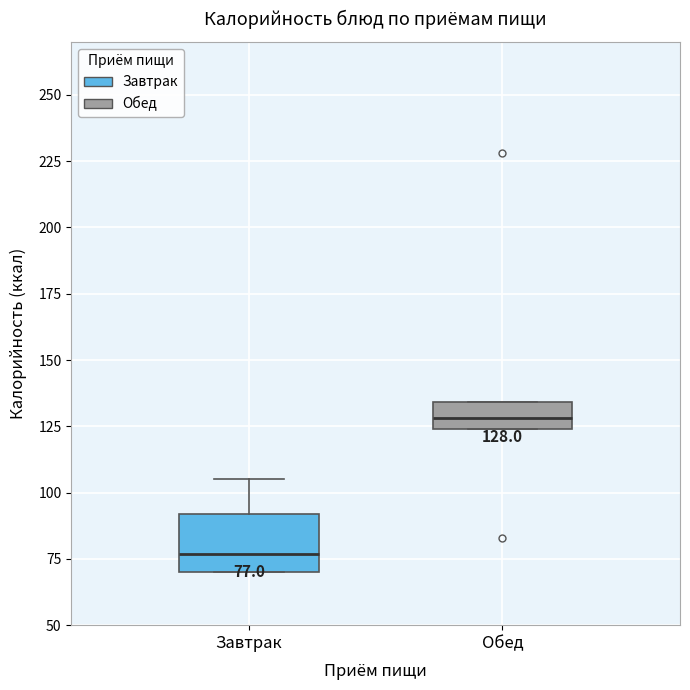

Which box has the lowest median line?

Завтрак